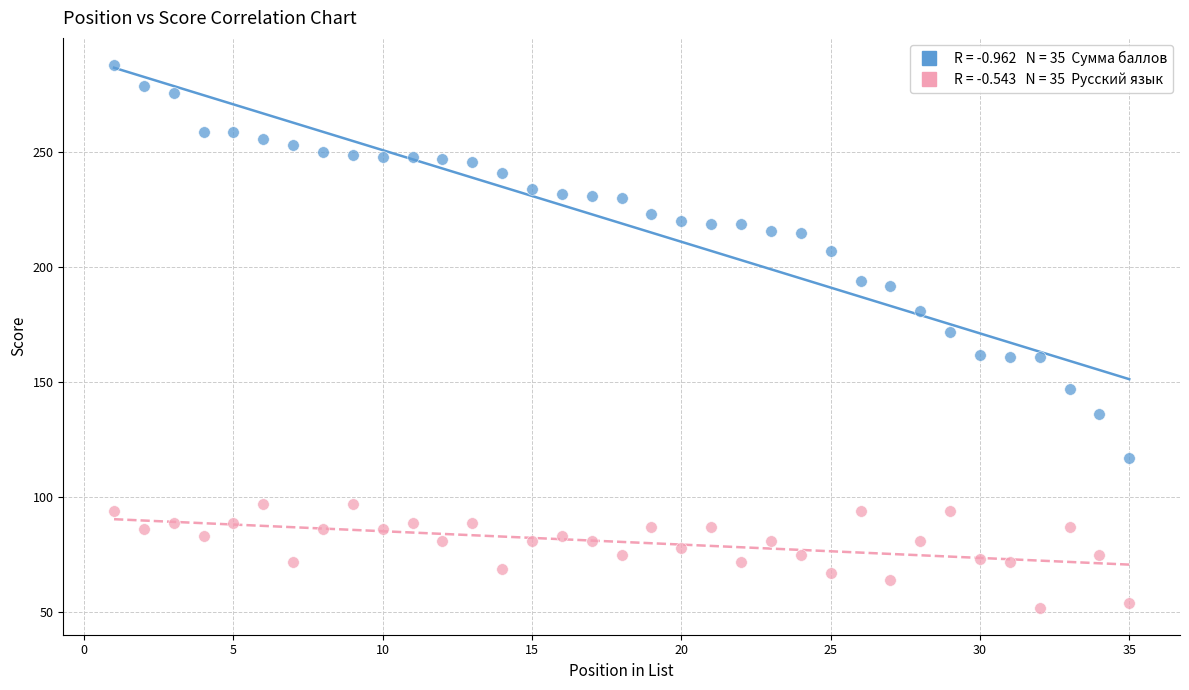

Across all data points, what is the range of X values (max minus min)?

34